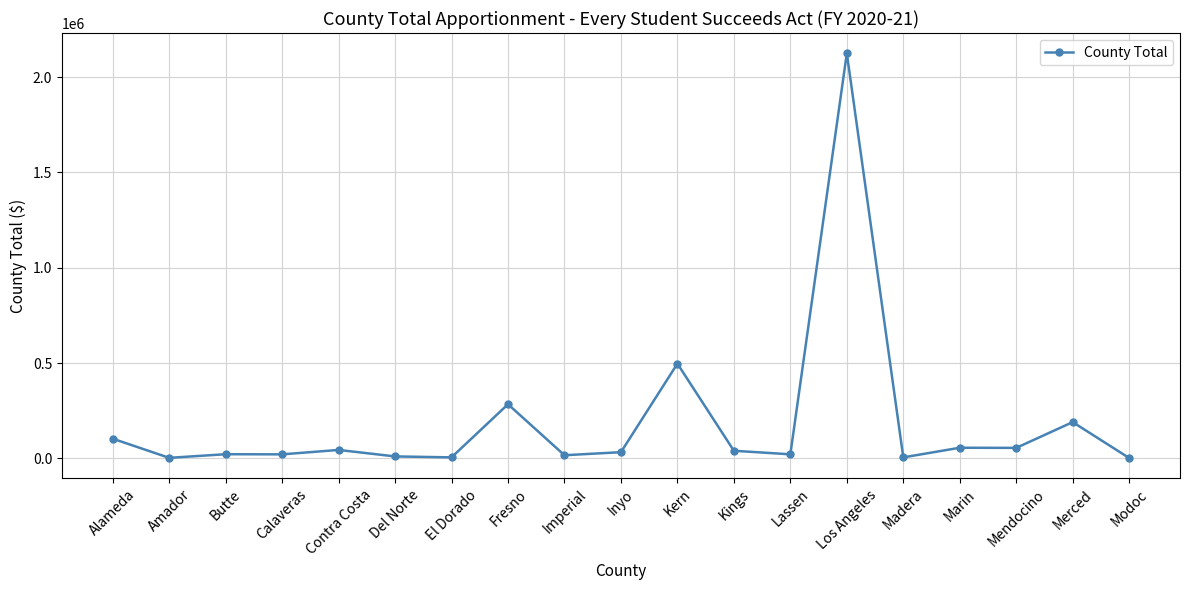

At which label is the value closest to 1063679?

Kern